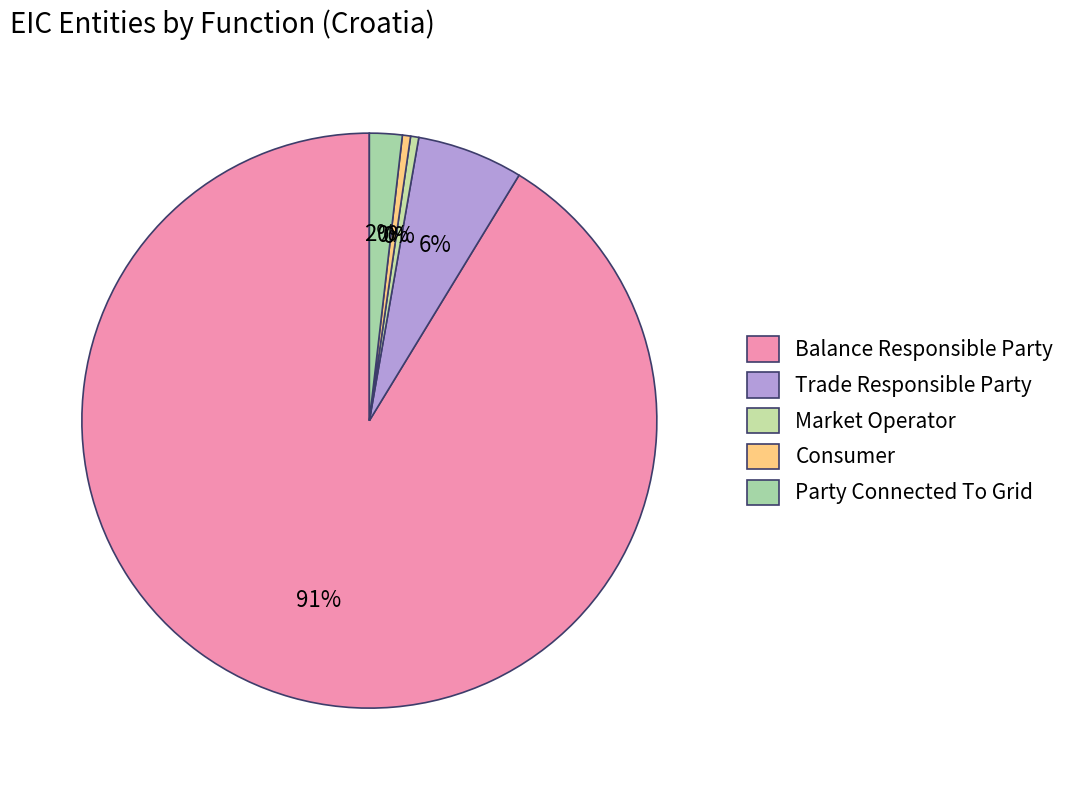

To the nearest percent, what is the difference between the Balance Responsible Party and Consumer slice percentages?

91%